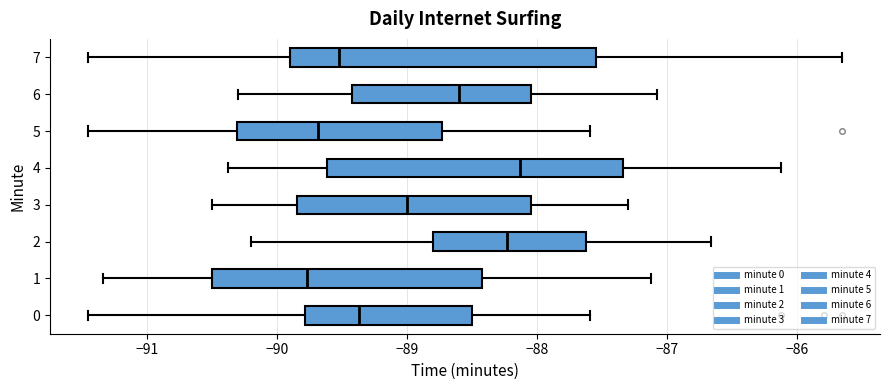

Reading bottom to top, transcribe this box plot: for each box, give where its median line is, the range the box spans, and where its two whiskers end, as read against the x-axis. The values are not printed on the chart, so give them approximately, as read against the axis.

0: median -89.4, box -89.8 to -88.5, whiskers -91.5 to -87.6
1: median -89.8, box -90.5 to -88.4, whiskers -91.3 to -87.1
2: median -88.2, box -88.8 to -87.6, whiskers -90.2 to -86.7
3: median -89.0, box -89.8 to -88.0, whiskers -90.5 to -87.3
4: median -88.1, box -89.6 to -87.3, whiskers -90.4 to -86.1
5: median -89.7, box -90.3 to -88.7, whiskers -91.5 to -87.6
6: median -88.6, box -89.4 to -88.0, whiskers -90.3 to -87.1
7: median -89.5, box -89.9 to -87.5, whiskers -91.5 to -85.6